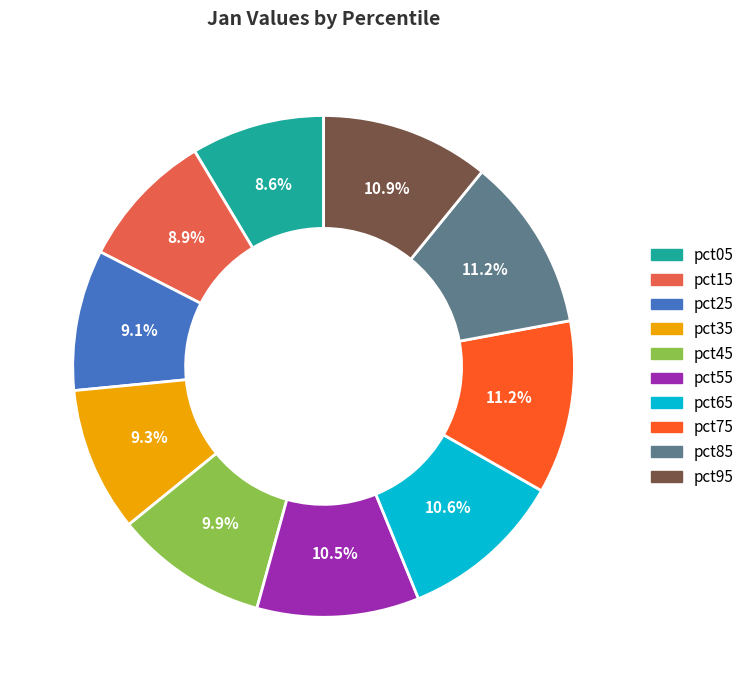

Does any single category account for the majority?

No